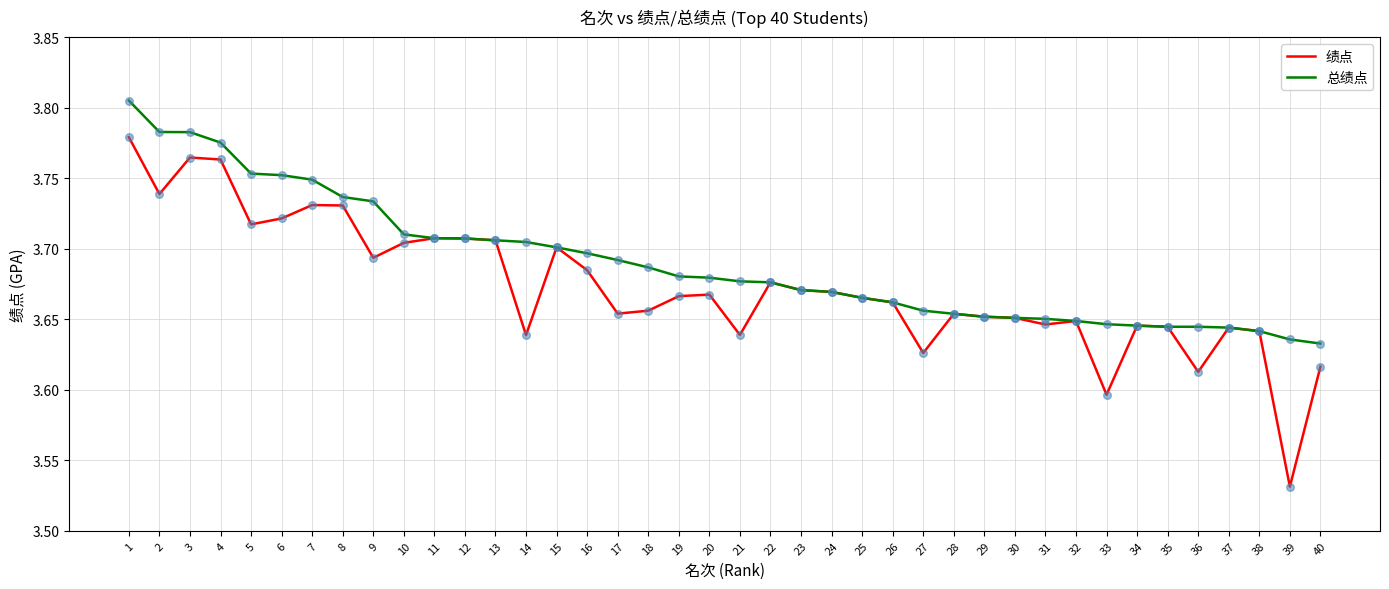

Which series has the largest range (max minus min)?

绩点